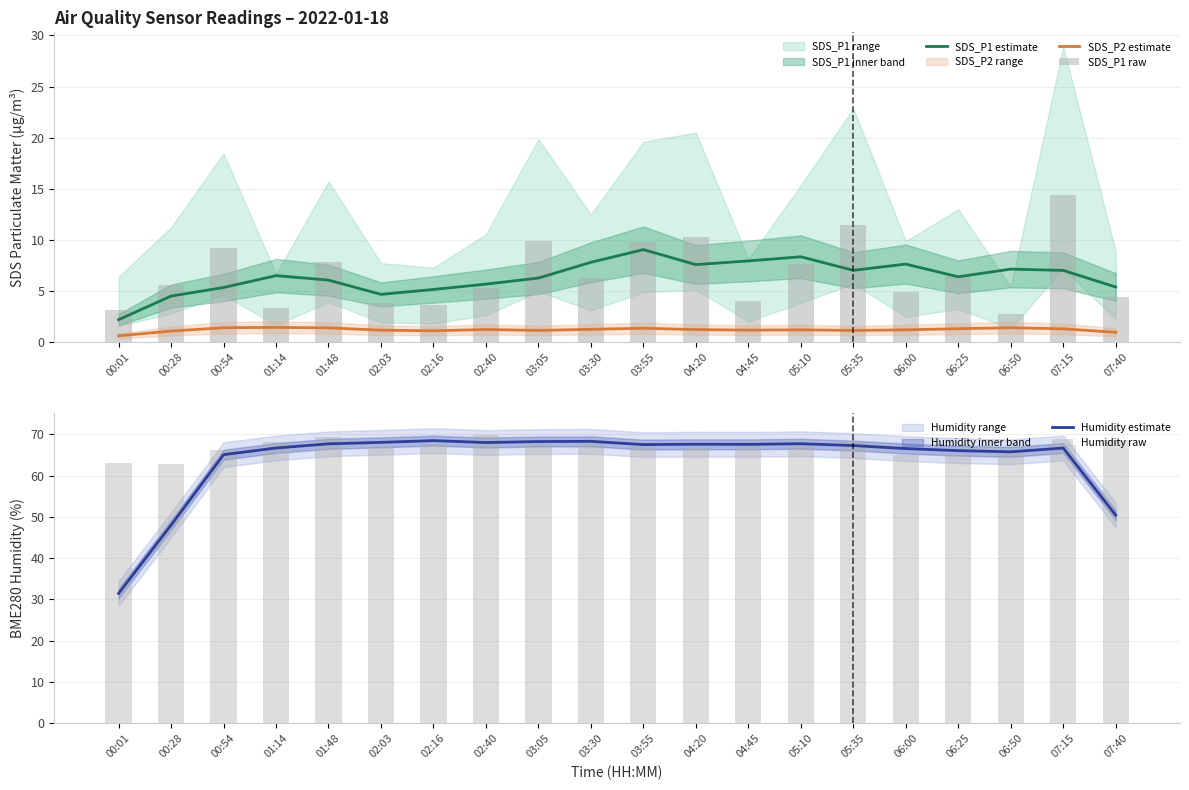

The SDS_P1 estimate series shows 3.5 at 06:50. True or false?

False